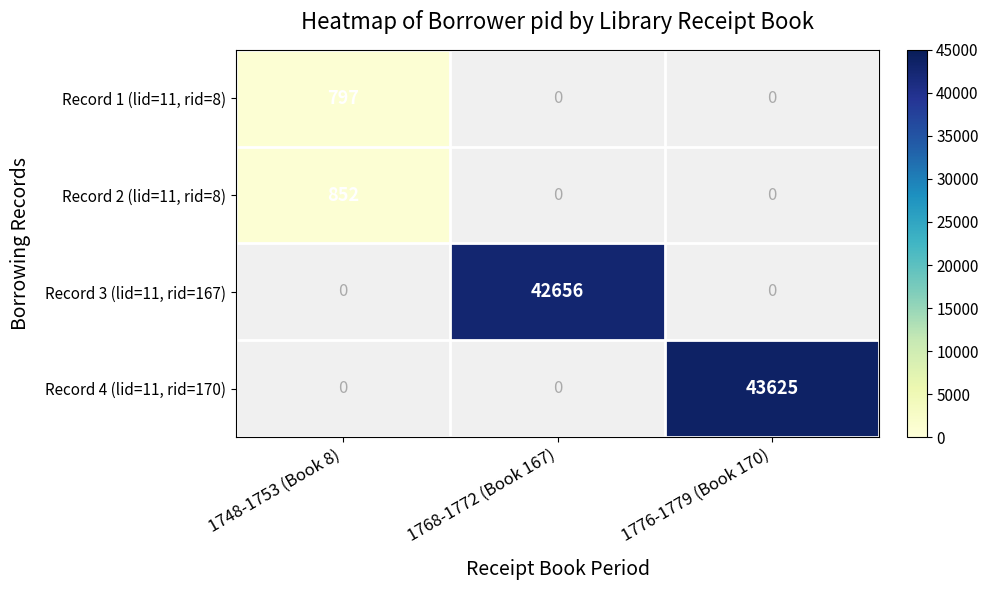

The Record 1 (lid=11, rid=8) series shows 797 at 1748-1753 (Book 8). True or false?

True